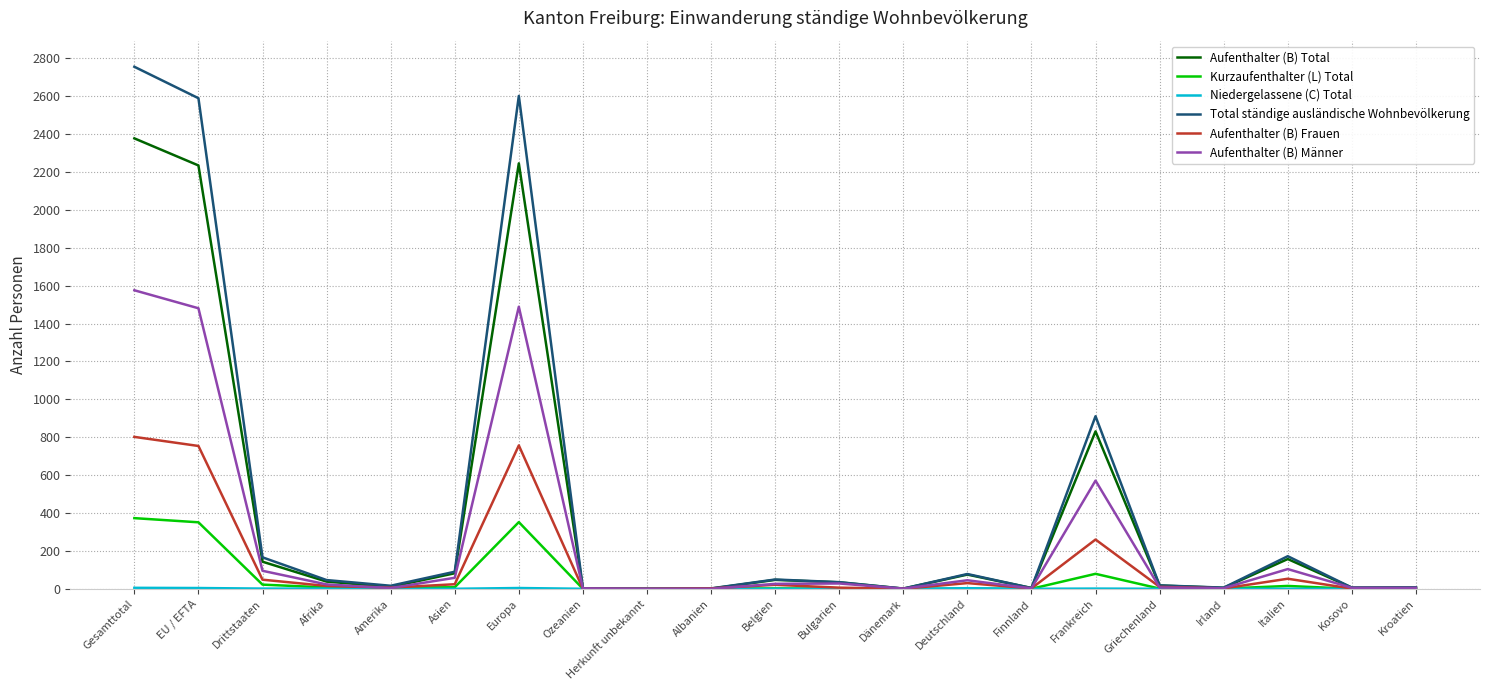

The Aufenthalter (B) Männer series shows 1489 at Europa. True or false?

True